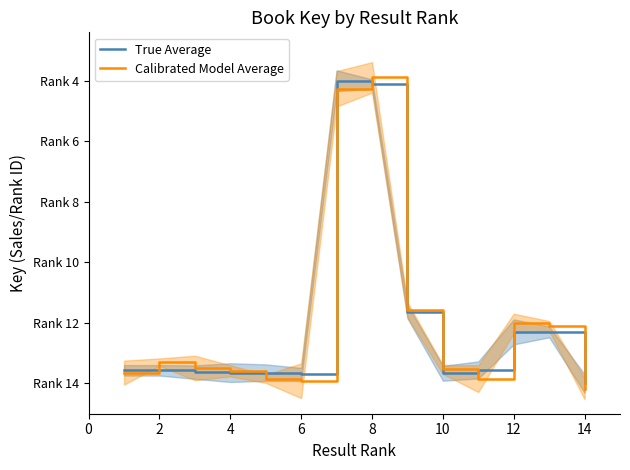

The Calibrated Model Average series shows 0.0 at 10. True or false?

False